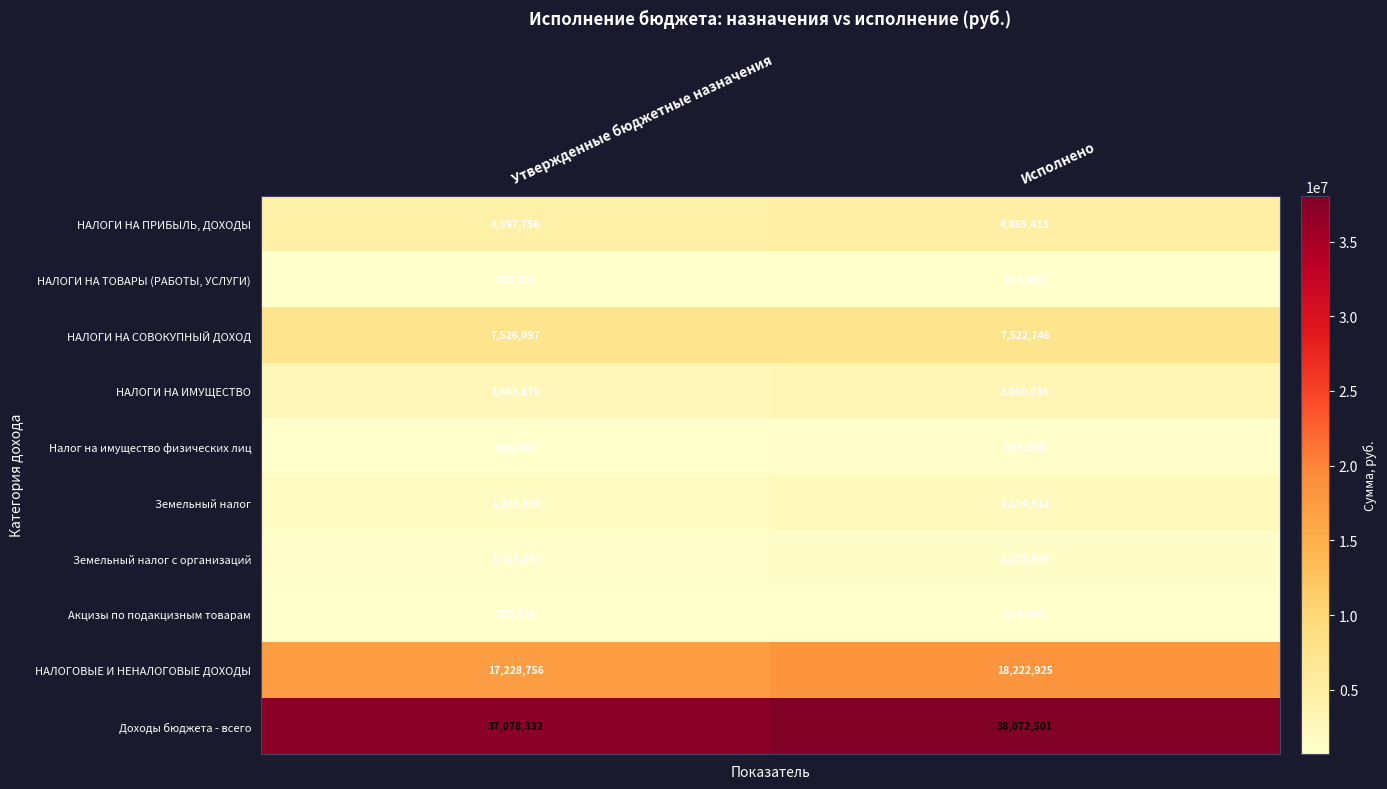

What is the difference between the highest and lowest values at Исполнено?

37258011